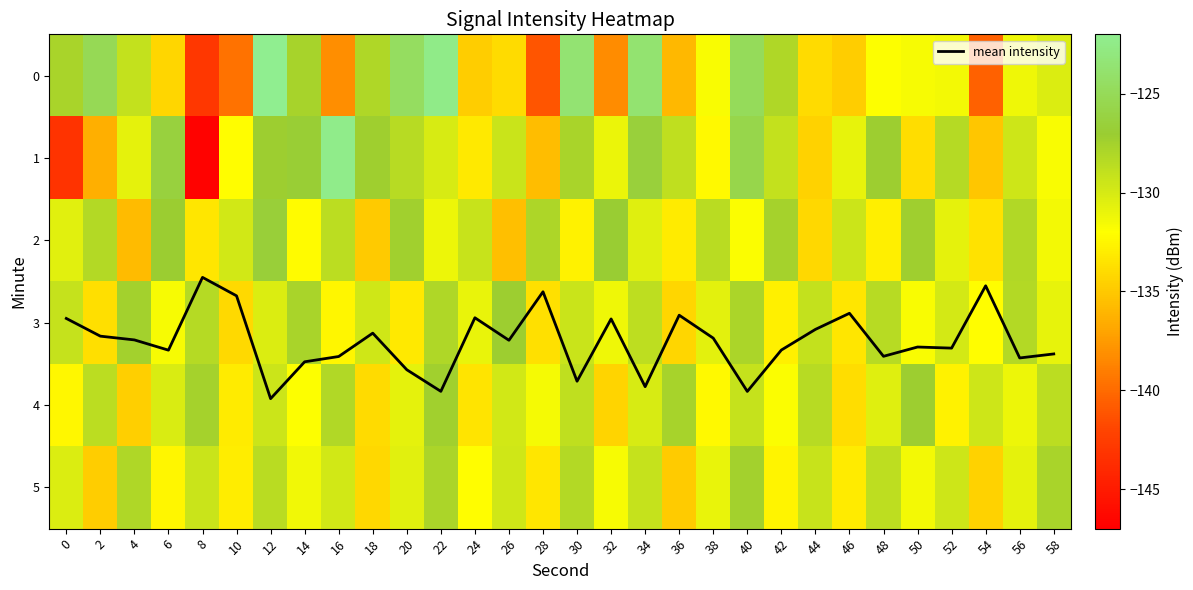

What is the lowest value of the mean intensity series?

2.5